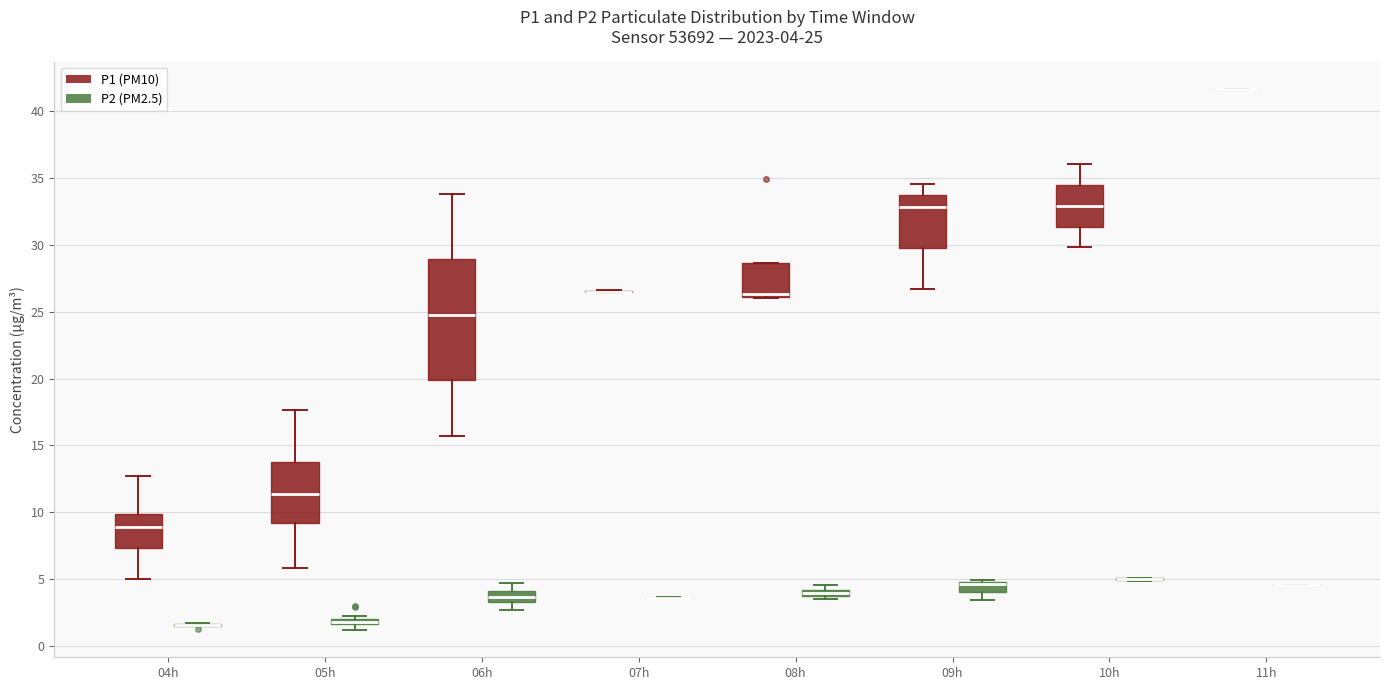

Which box is the tallest, from its lower edge to its upper edge?

06h (P1 (PM10))